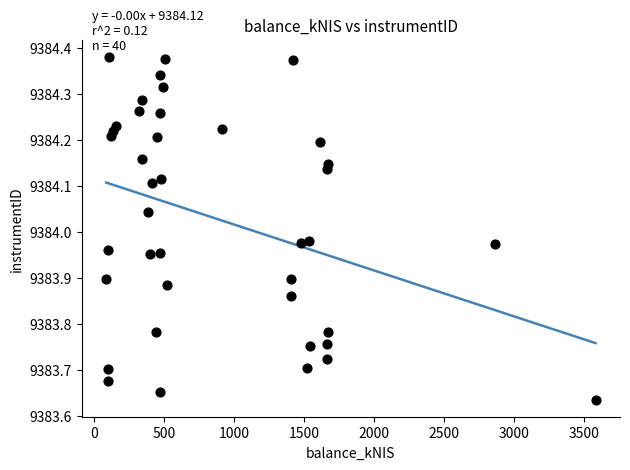

What is the range of Y values (max minus min)?

0.7